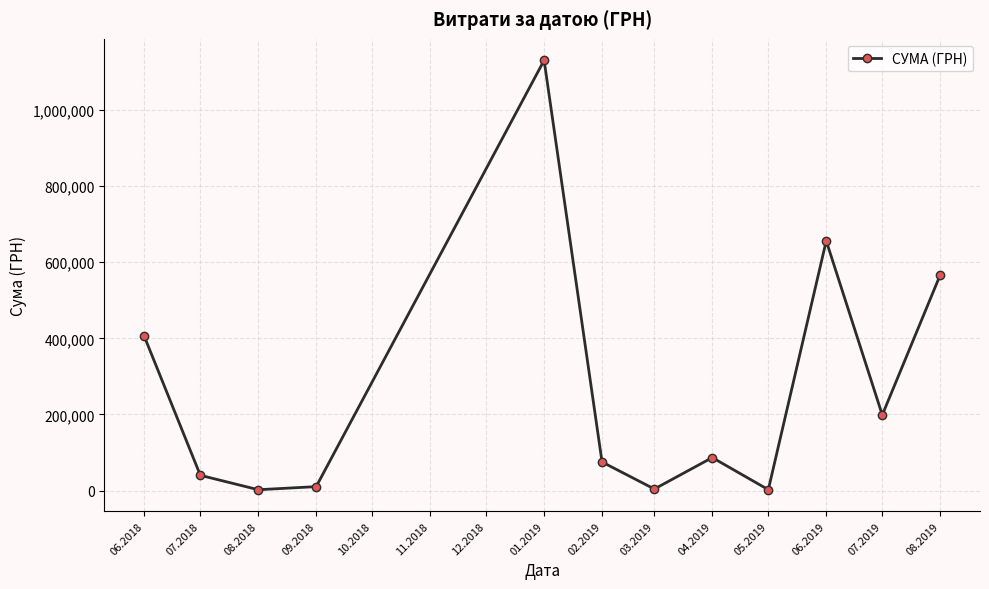

The value at 04.2019 is 86820.0. True or false?

True